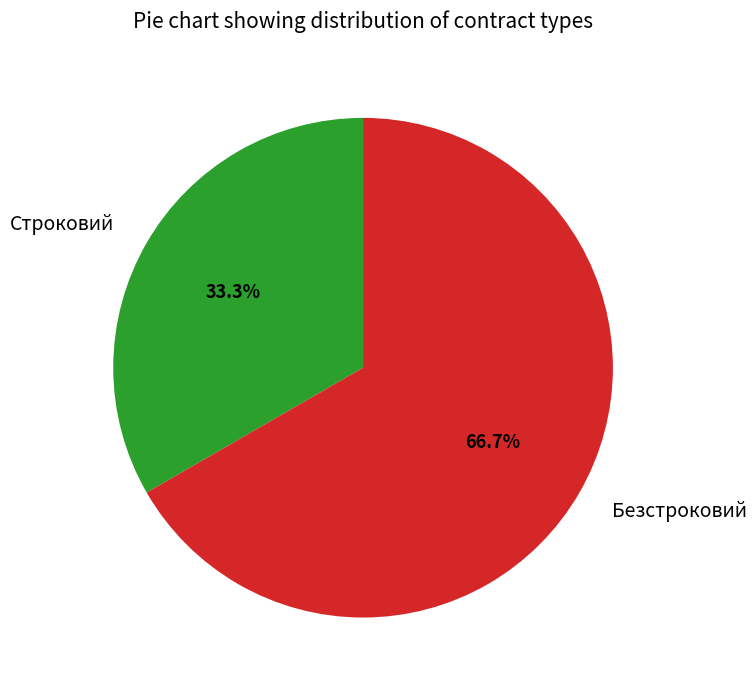

True or false: Строковий accounts for 33% of the total.

True